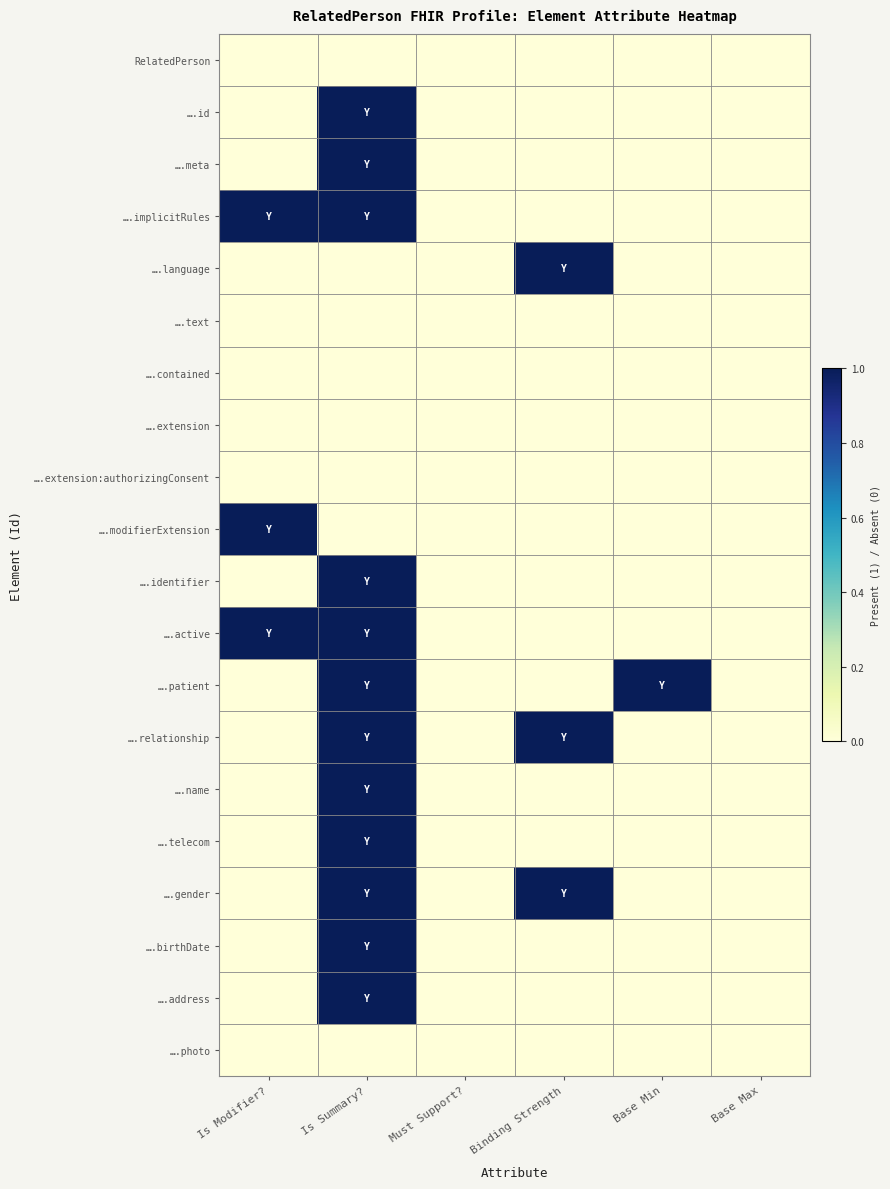

Reading right to left, extract all data points from this chart.

RelatedPerson: Base Max=0	Base Min=0	Binding Strength=0	Must Support?=0	Is Summary?=0	Is Modifier?=0
….id: Base Max=0	Base Min=0	Binding Strength=0	Must Support?=0	Is Summary?=1	Is Modifier?=0
….meta: Base Max=0	Base Min=0	Binding Strength=0	Must Support?=0	Is Summary?=1	Is Modifier?=0
….implicitRules: Base Max=0	Base Min=0	Binding Strength=0	Must Support?=0	Is Summary?=1	Is Modifier?=1
….language: Base Max=0	Base Min=0	Binding Strength=1	Must Support?=0	Is Summary?=0	Is Modifier?=0
….text: Base Max=0	Base Min=0	Binding Strength=0	Must Support?=0	Is Summary?=0	Is Modifier?=0
….contained: Base Max=0	Base Min=0	Binding Strength=0	Must Support?=0	Is Summary?=0	Is Modifier?=0
….extension: Base Max=0	Base Min=0	Binding Strength=0	Must Support?=0	Is Summary?=0	Is Modifier?=0
….extension:authorizingConsent: Base Max=0	Base Min=0	Binding Strength=0	Must Support?=0	Is Summary?=0	Is Modifier?=0
….modifierExtension: Base Max=0	Base Min=0	Binding Strength=0	Must Support?=0	Is Summary?=0	Is Modifier?=1
….identifier: Base Max=0	Base Min=0	Binding Strength=0	Must Support?=0	Is Summary?=1	Is Modifier?=0
….active: Base Max=0	Base Min=0	Binding Strength=0	Must Support?=0	Is Summary?=1	Is Modifier?=1
….patient: Base Max=0	Base Min=1	Binding Strength=0	Must Support?=0	Is Summary?=1	Is Modifier?=0
….relationship: Base Max=0	Base Min=0	Binding Strength=1	Must Support?=0	Is Summary?=1	Is Modifier?=0
….name: Base Max=0	Base Min=0	Binding Strength=0	Must Support?=0	Is Summary?=1	Is Modifier?=0
….telecom: Base Max=0	Base Min=0	Binding Strength=0	Must Support?=0	Is Summary?=1	Is Modifier?=0
….gender: Base Max=0	Base Min=0	Binding Strength=1	Must Support?=0	Is Summary?=1	Is Modifier?=0
….birthDate: Base Max=0	Base Min=0	Binding Strength=0	Must Support?=0	Is Summary?=1	Is Modifier?=0
….address: Base Max=0	Base Min=0	Binding Strength=0	Must Support?=0	Is Summary?=1	Is Modifier?=0
….photo: Base Max=0	Base Min=0	Binding Strength=0	Must Support?=0	Is Summary?=0	Is Modifier?=0